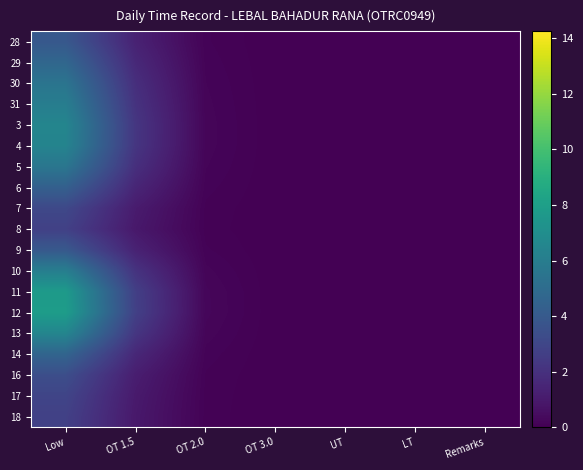

How many categories are shown in the chart?

7